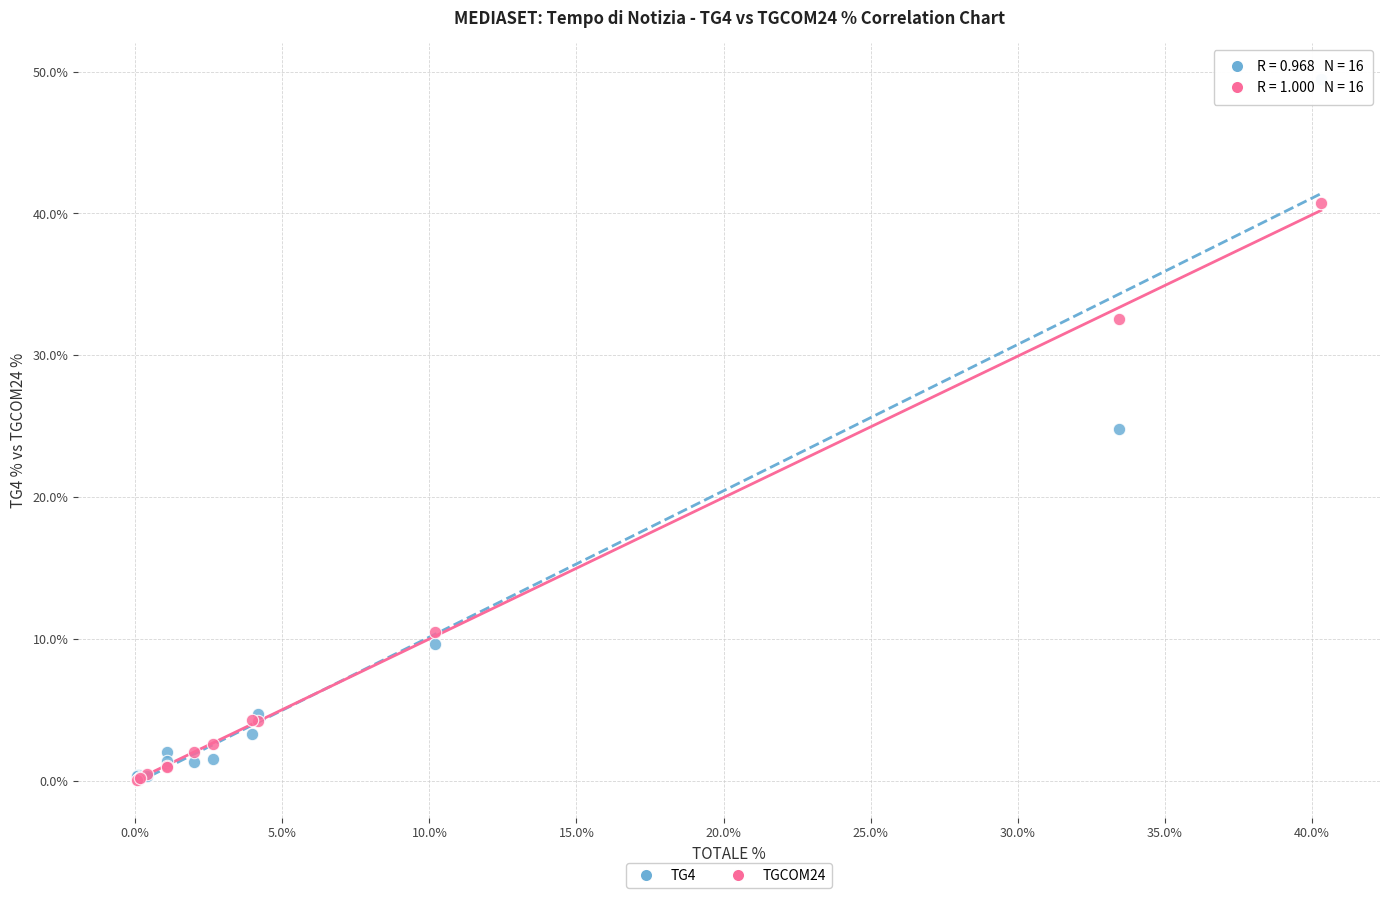

In the TGCOM24 series, what Y value is closest to 20?

10.5